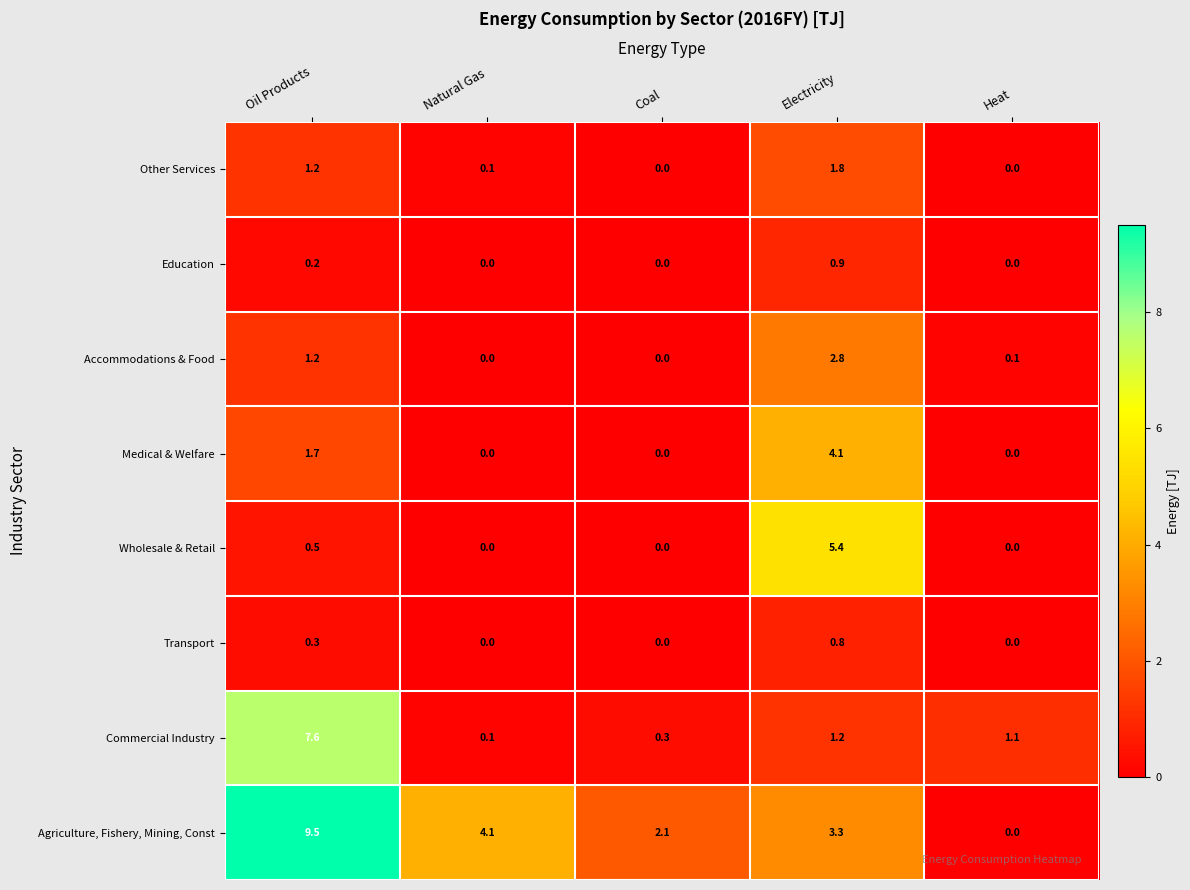

At which label is Commercial Industry closest to 3?

Electricity